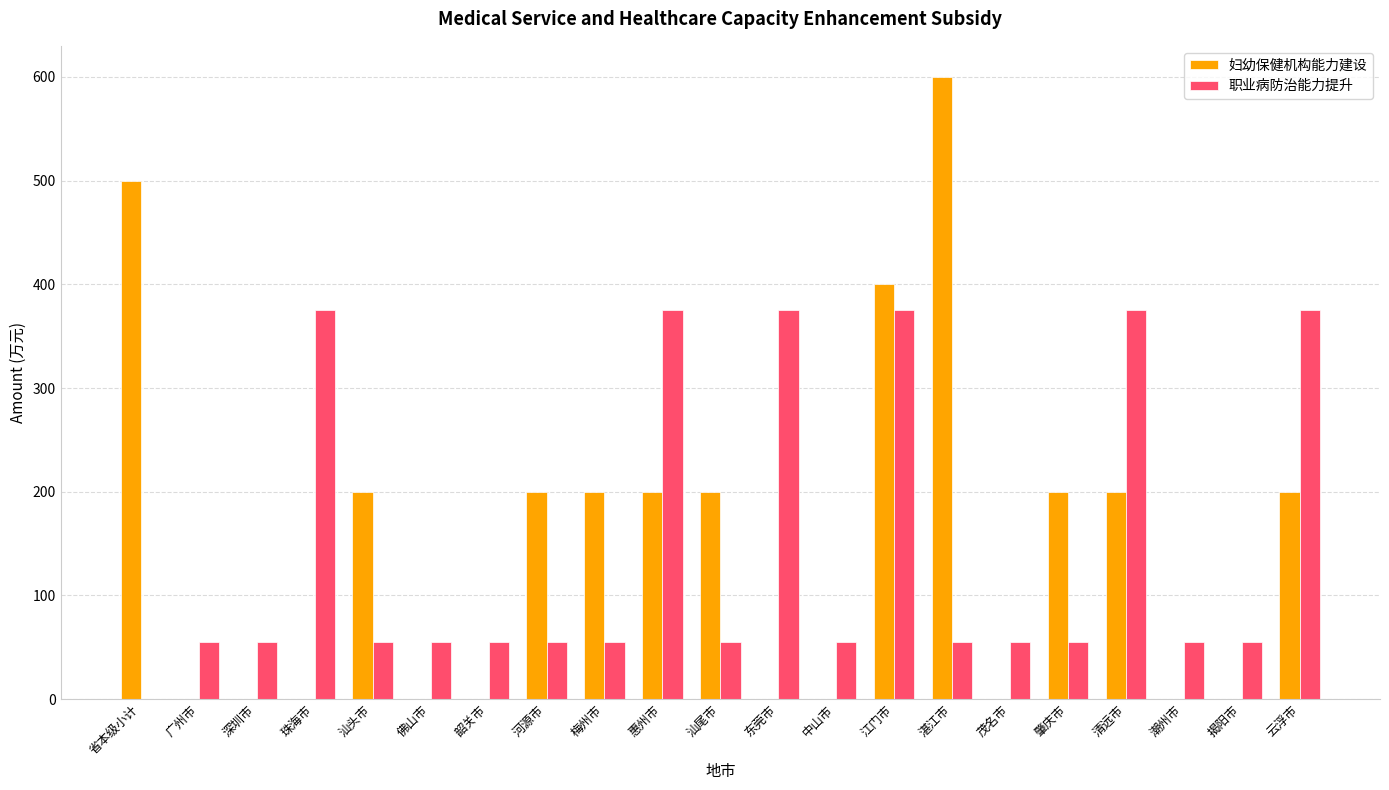

What is the greatest value displayed?

600